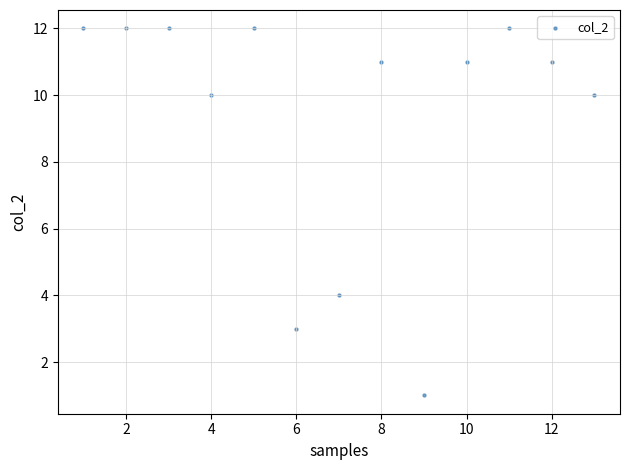

What is the range of X values (max minus min)?

12